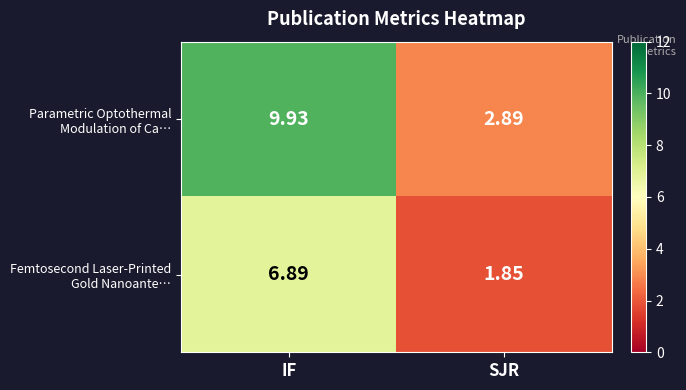

At which category is the sum across all series the highest?

IF